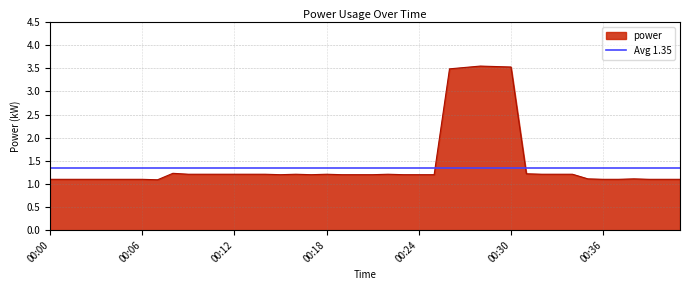

True or false: power has a value of 1.3 at 00:30.

False